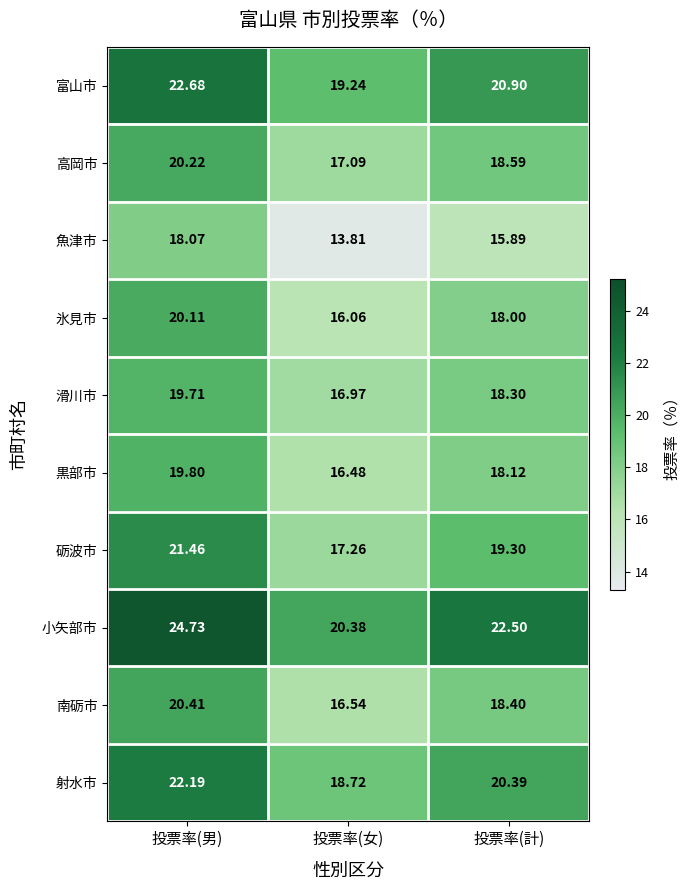

Between 投票率(男) and 投票率(計), which series saw the biggest shift?

小矢部市